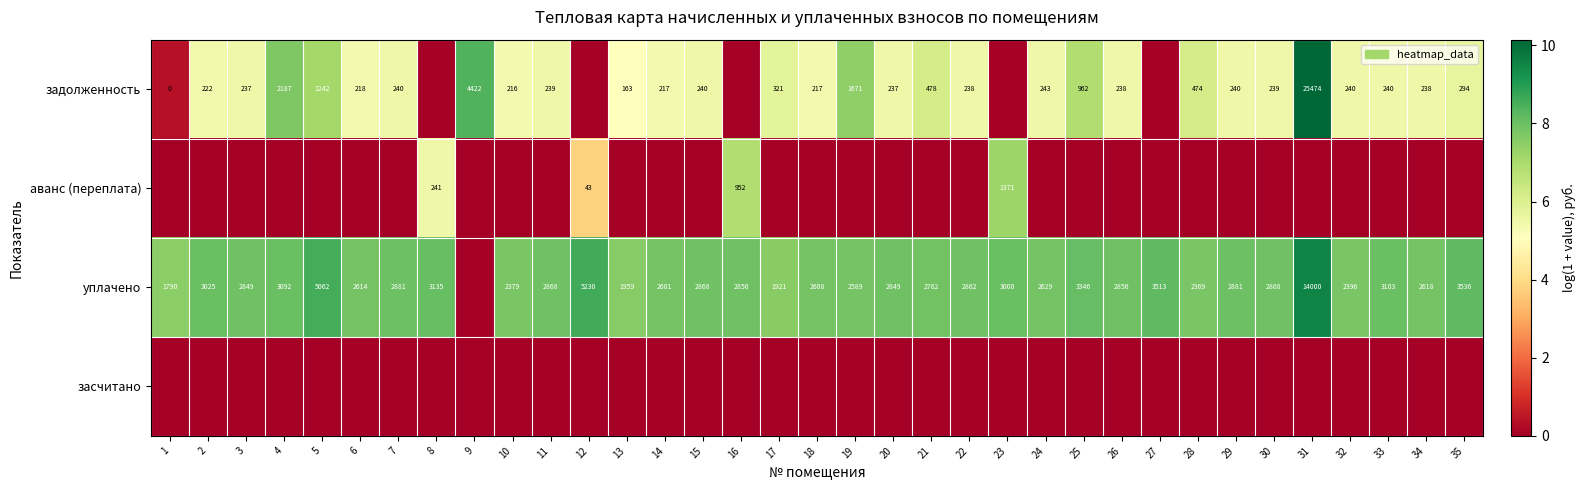

What is the sum of the уплачено values at 17 and 15?

4789